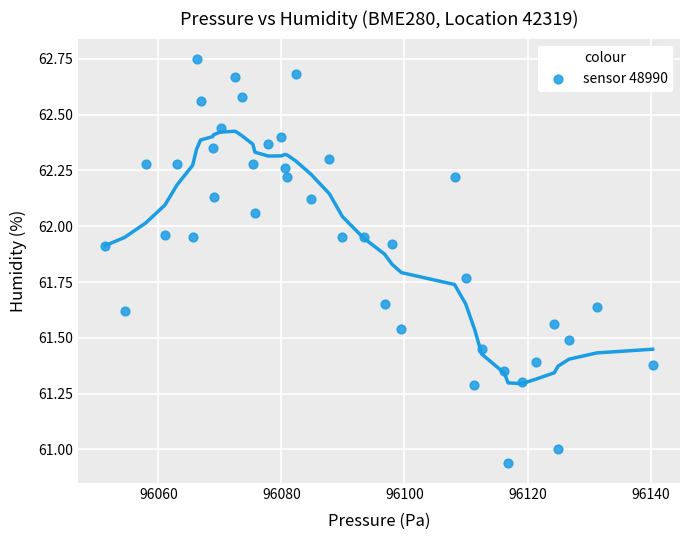

What is the range of X values (max minus min)?

89.0